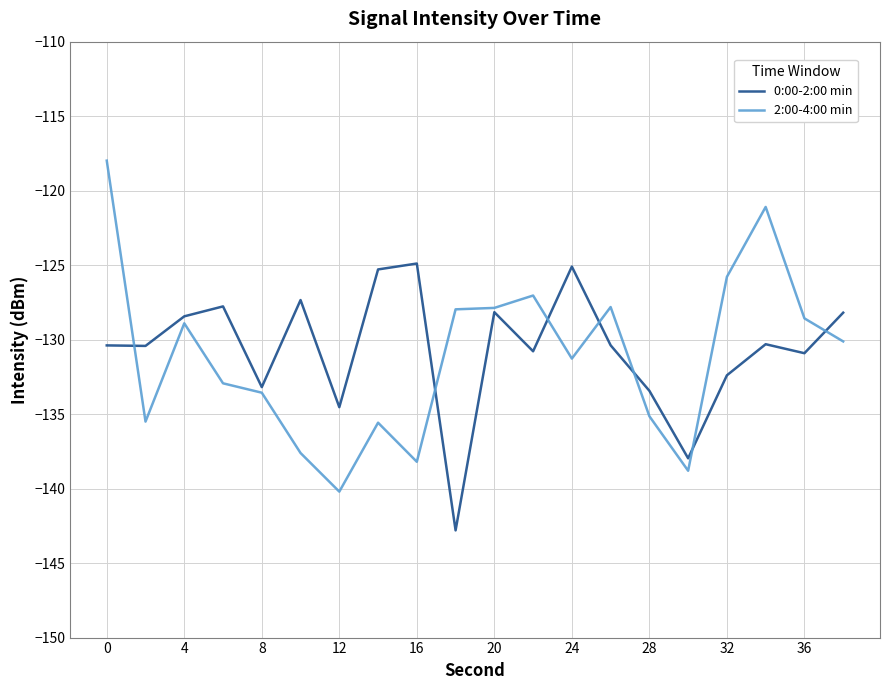

Does the chart have visible grid lines?

Yes